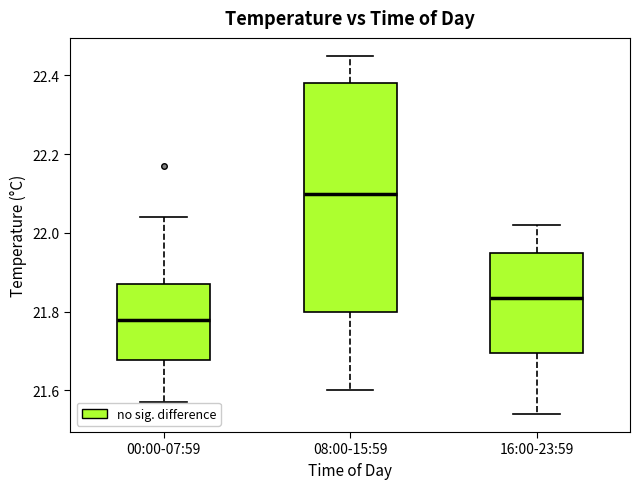

Where is the lower edge of the box for 08:00-15:59 on the y-axis? The values are not printed on the chart, so give them approximately, as read against the axis.

21.80